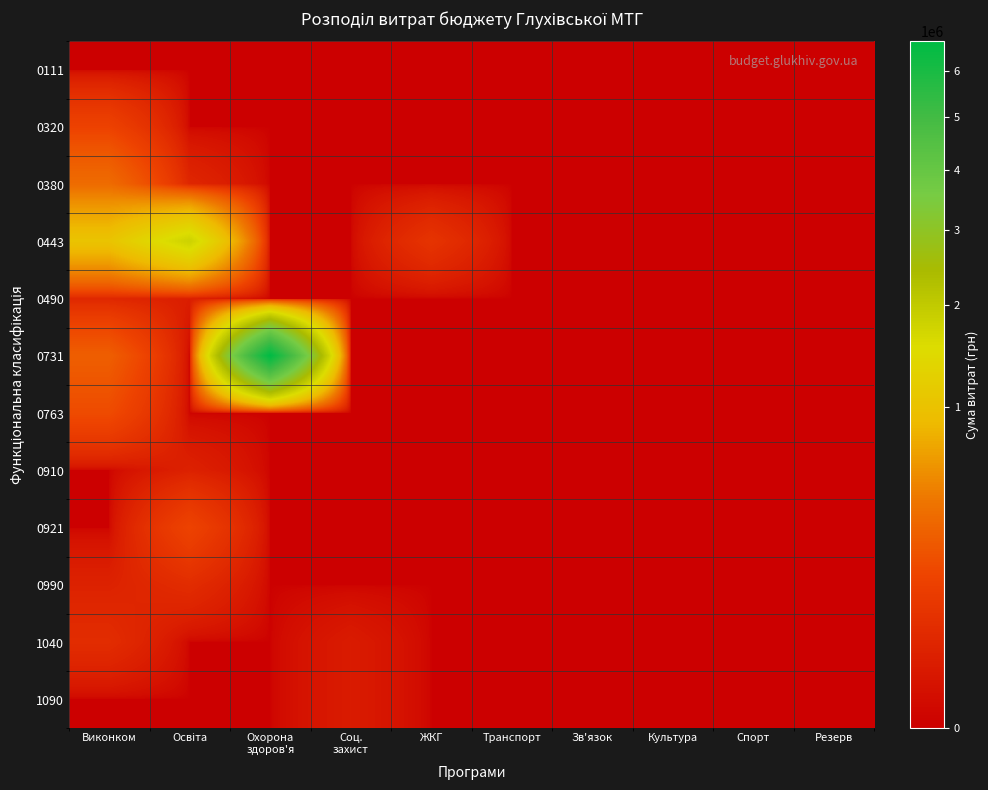

Between Резерв and Зв'язок, which is larger?

Резерв